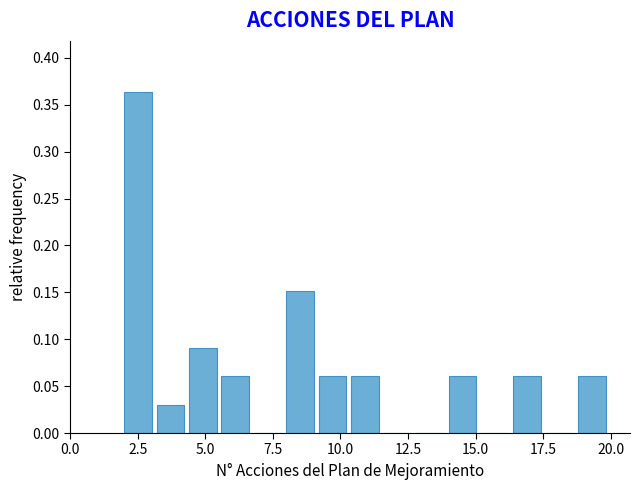

Around what value on the x-axis is the tallest bar? Give the approximate position of its centre, as read against the axis.

2.5